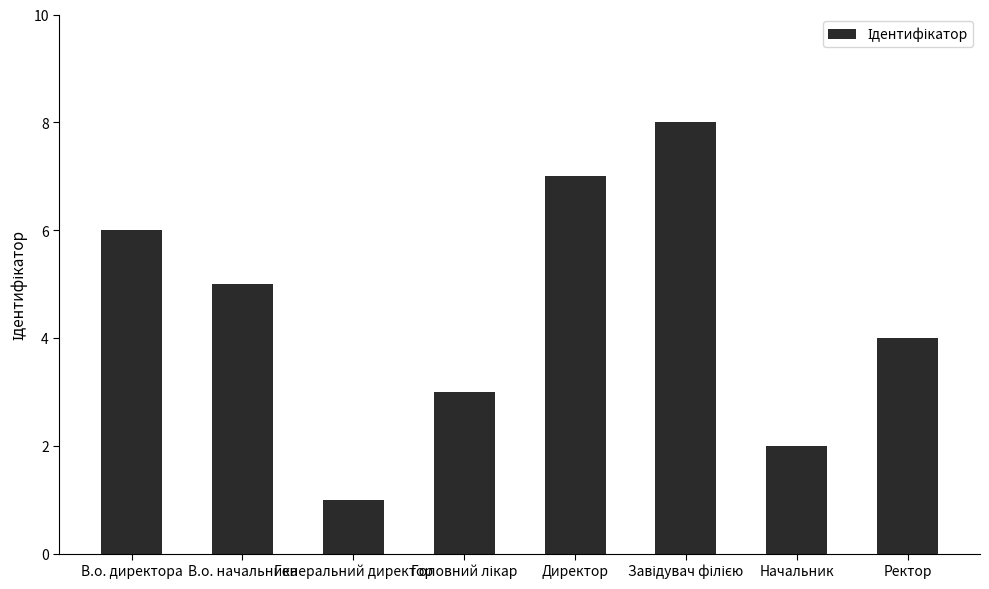

Which has a higher value, Ректор or В.о. директора?

В.о. директора